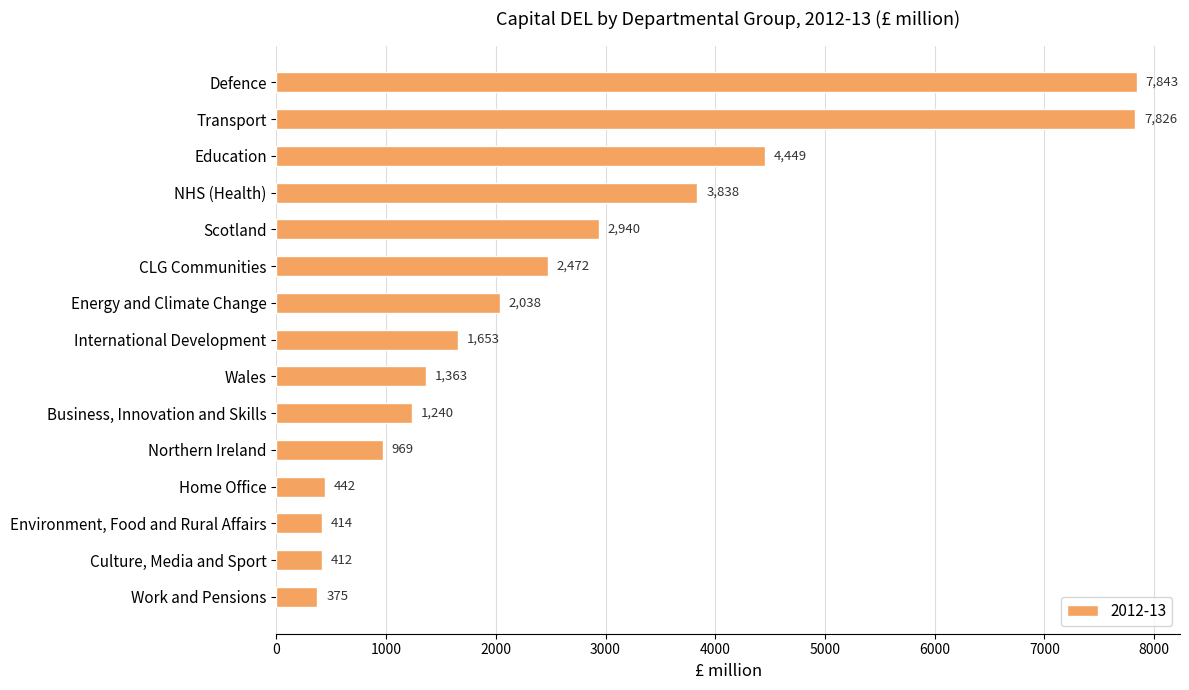

What is the label of the 7th bar from the bottom?

Wales